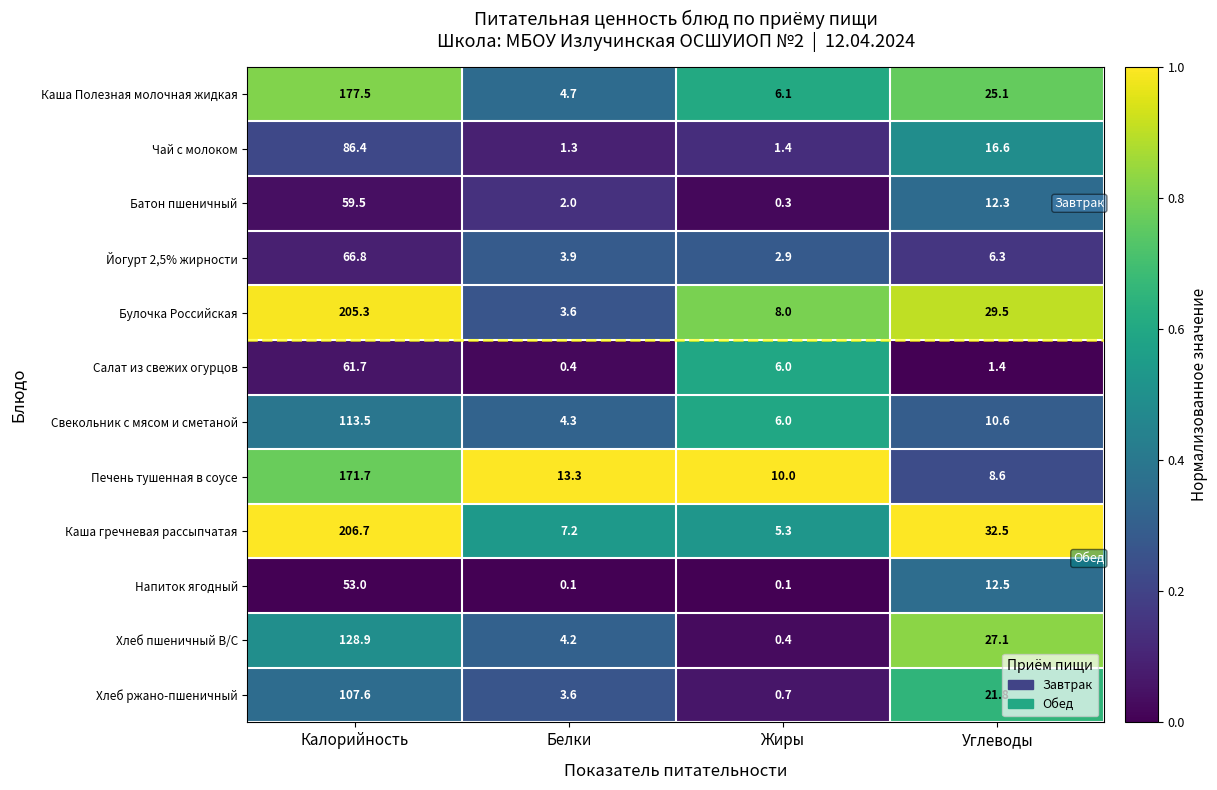

What is the total value across all series at Углеводы?

204.3